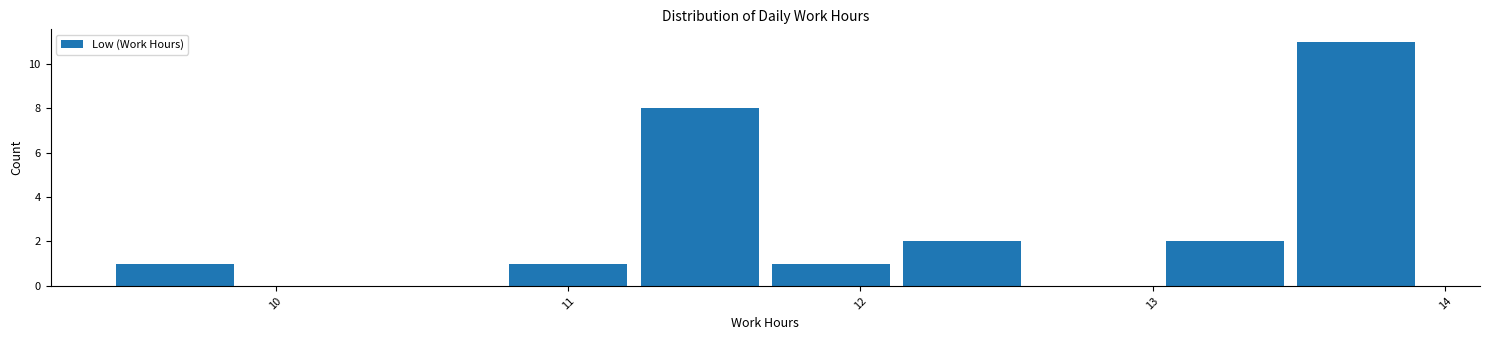

Over which range of the x-axis is the bar tallest?

13.5 to 13.9